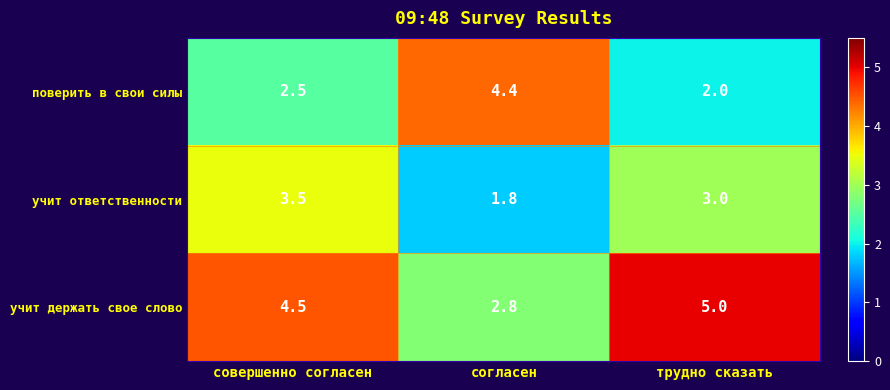

Reading left to right, what are all the values shown in this chart?

поверить в свои силы: 2.5	4.4	2.0
учит ответственности: 3.5	1.8	3.0
учит держать свое слово: 4.5	2.8	5.0